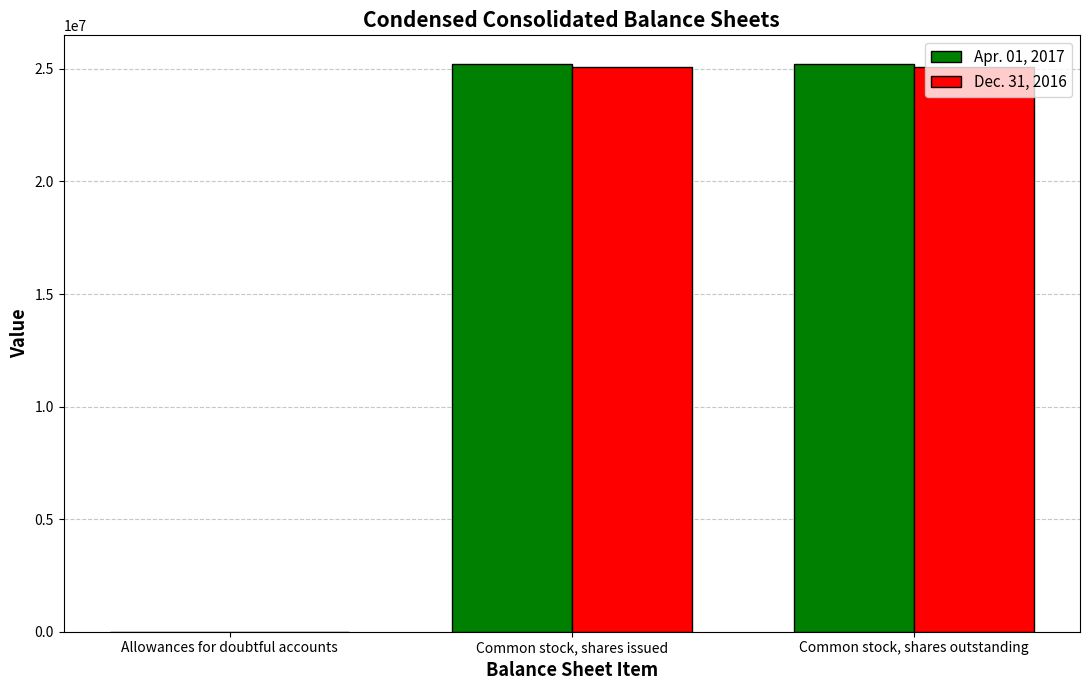

Which series changed the most between Allowances for doubtful accounts and Common stock, shares outstanding?

Apr. 01, 2017